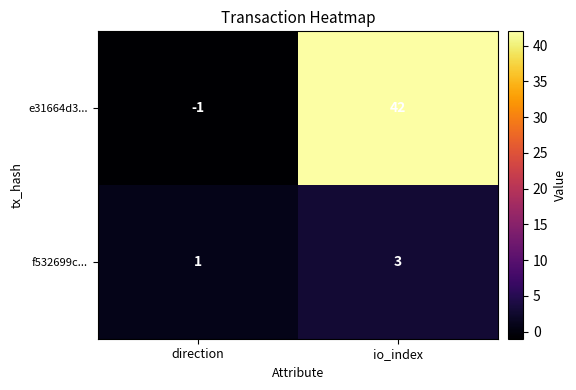

Between direction and io_index, which series saw the biggest shift?

e31664d3...